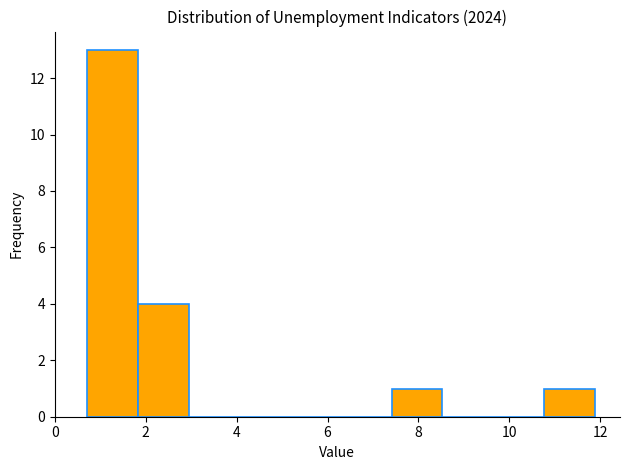

Reading left to right, list every bar in this chart as the range it spans on the x-axis followed by its height. Neither the bar edges nor the heights are printed on the chart, so give them approximately, as read against the axes.

0.8 to 1.8: 13
1.8 to 3.0: 4
3.0 to 4.0: 0
4.0 to 5.2: 0
5.2 to 6.2: 0
6.2 to 7.4: 0
7.4 to 8.6: 1
8.6 to 9.6: 0
9.6 to 10.8: 0
10.8 to 11.8: 1